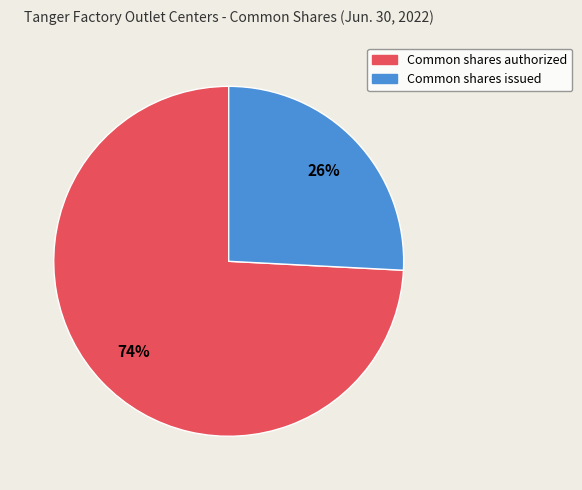

Combined, do Common shares issued and Common shares authorized account for over 50%?

Yes